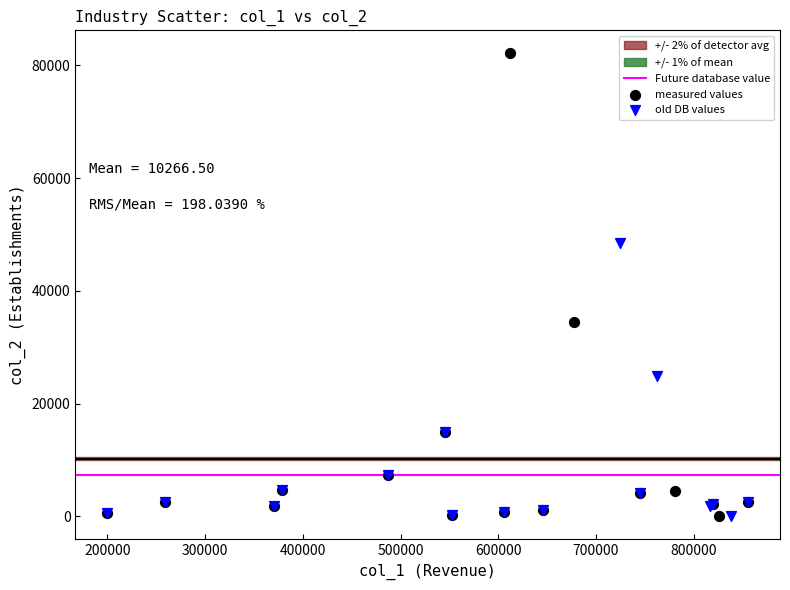

Which series has the widest spread of Y values?

measured values